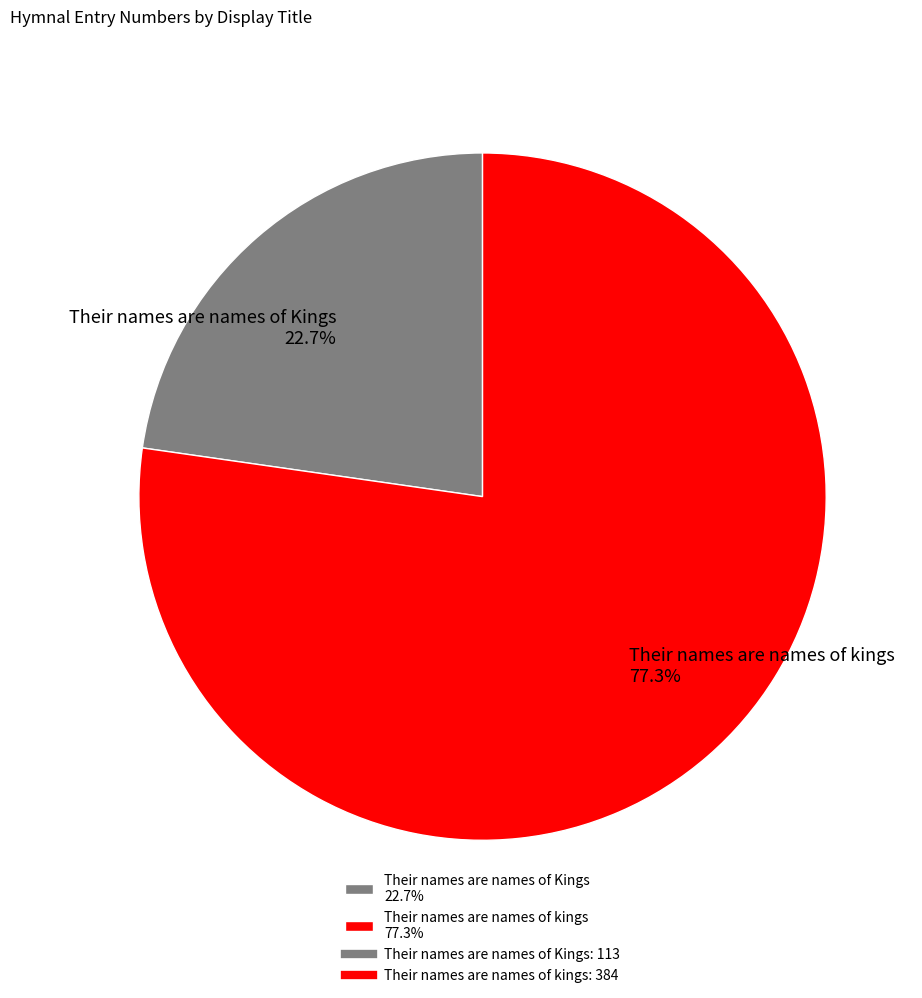

What is the largest slice in the pie chart?

Their names are names of kings